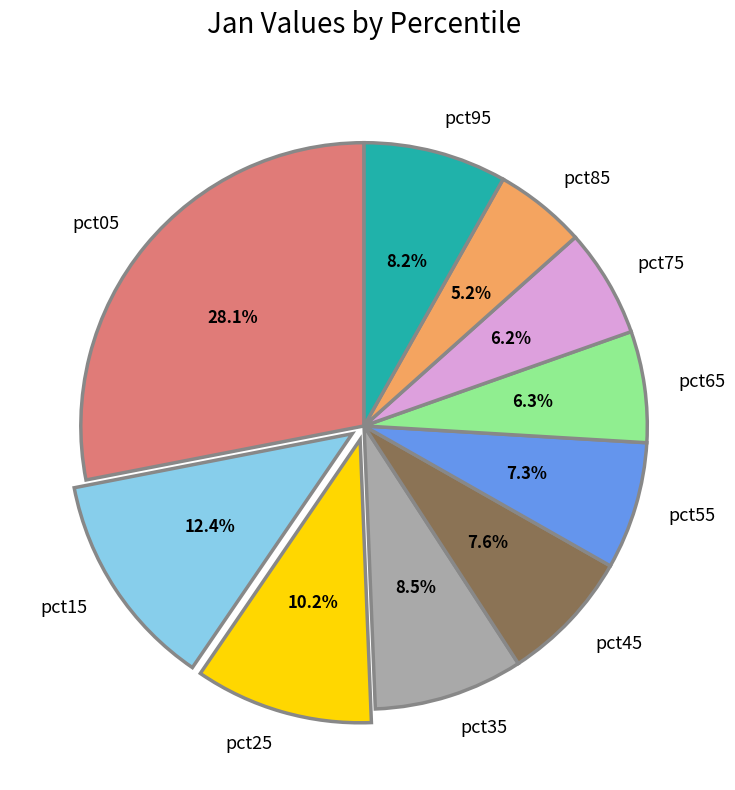

Is it true that pct55 is 7% of the pie?

True